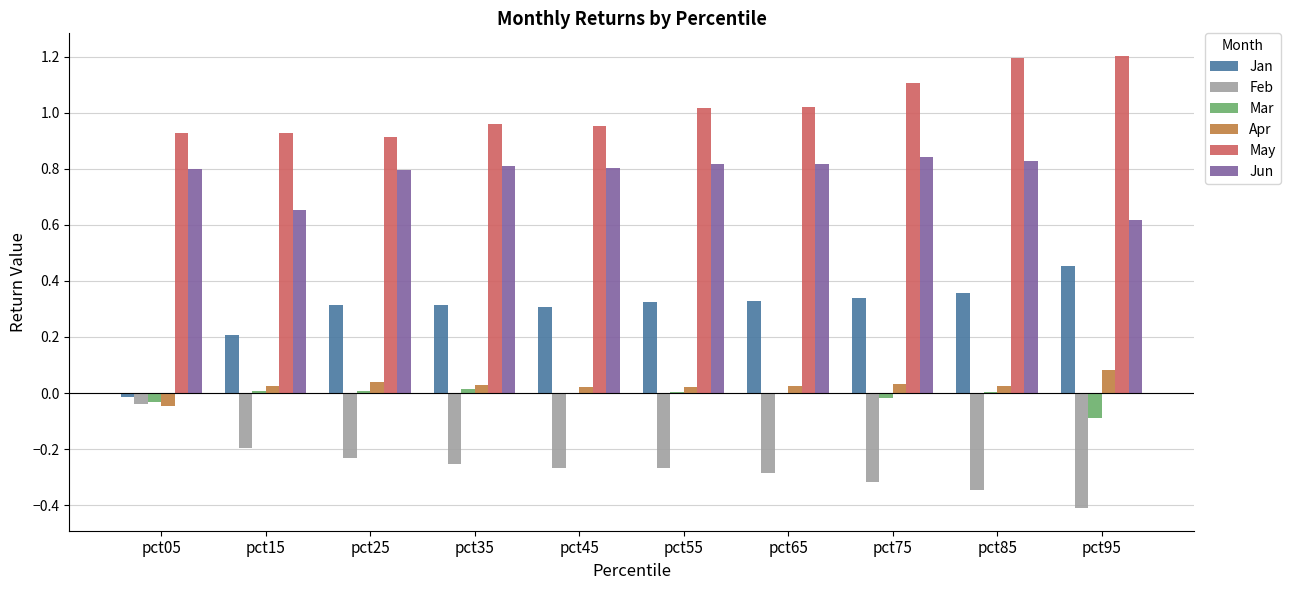

How many data points does each series have?

10